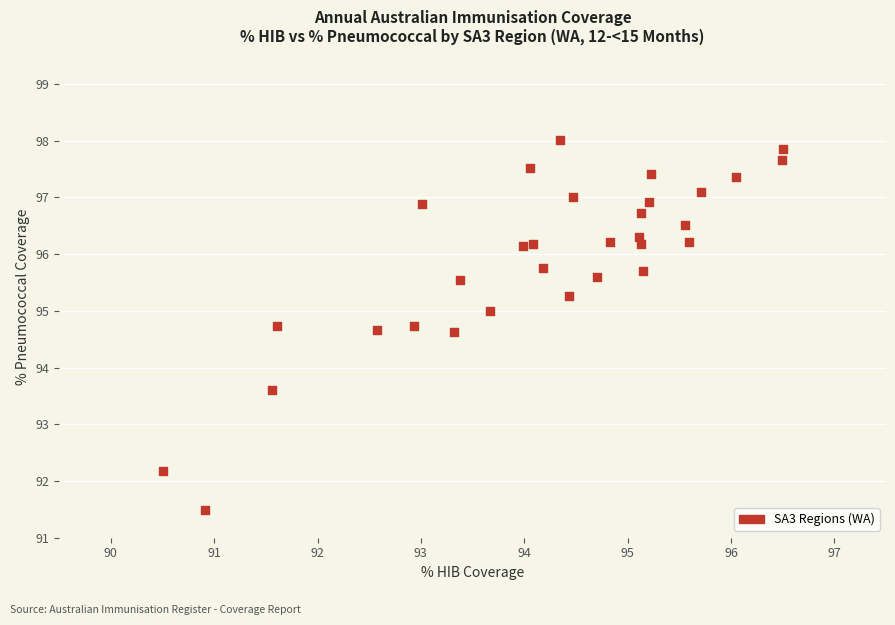

What is the range of X values (max minus min)?

6.0